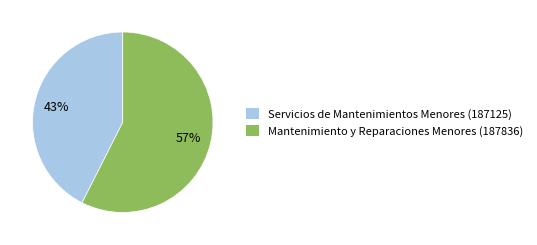

What percentage is the Mantenimiento y Reparaciones Menores (187836) slice, to the nearest percent?

57%